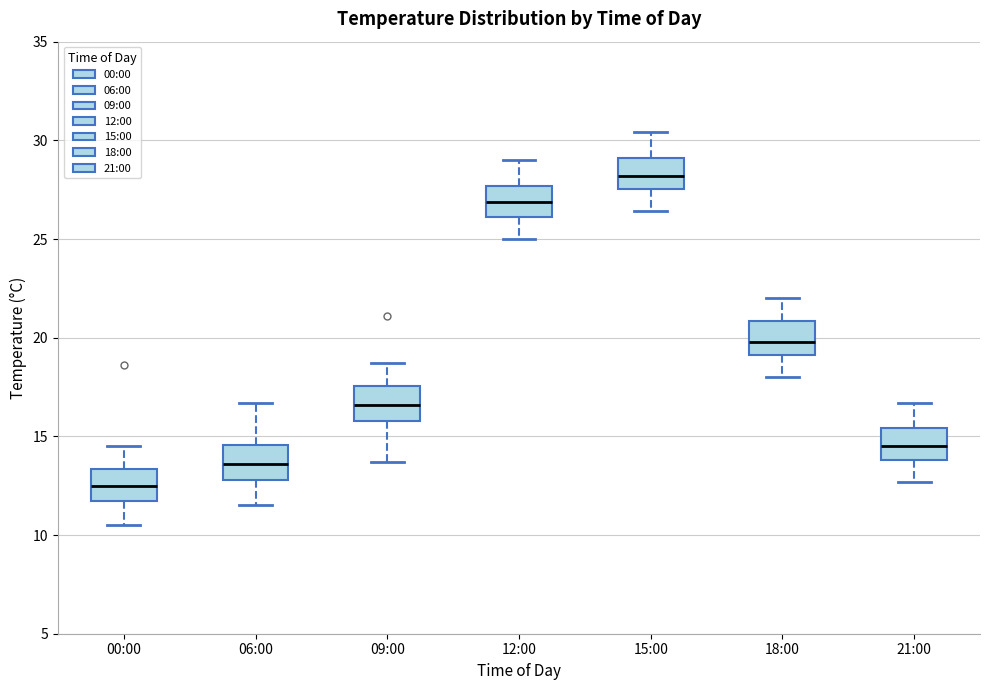

Where is the lower edge of the box for 18:00 on the y-axis? The values are not printed on the chart, so give them approximately, as read against the axis.

19.0